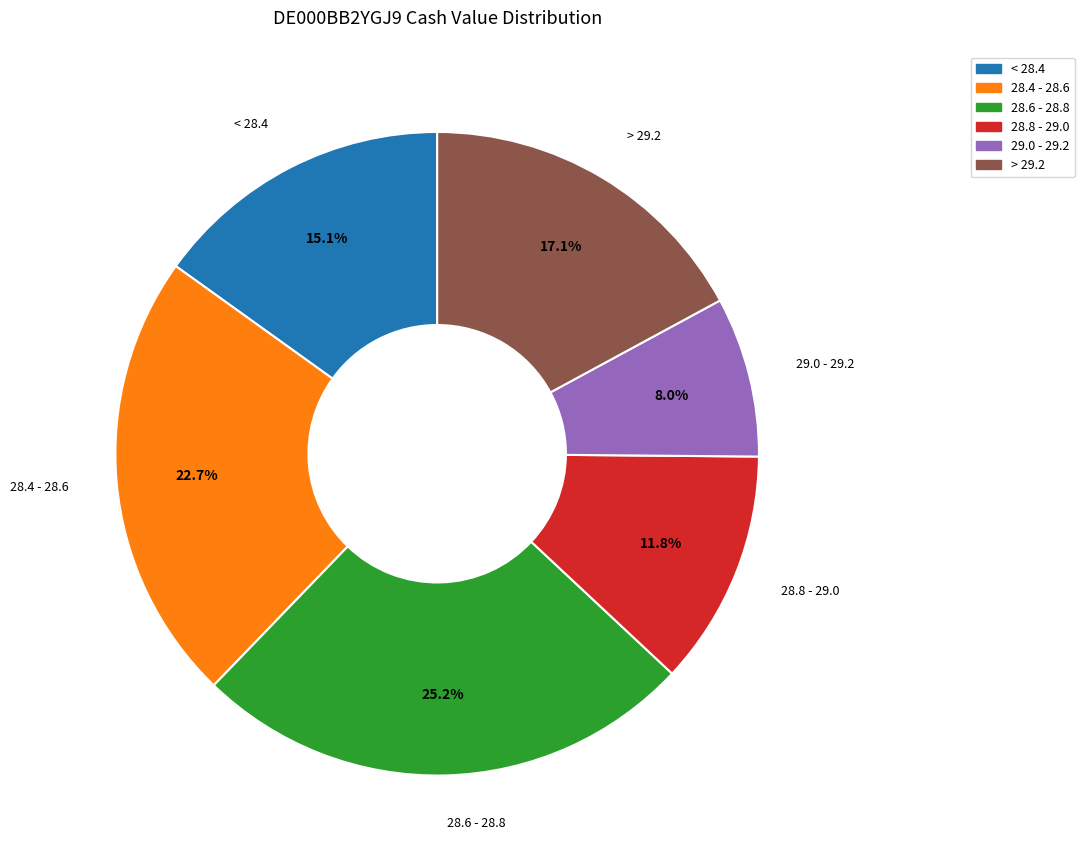

Is there a majority slice in this chart?

No